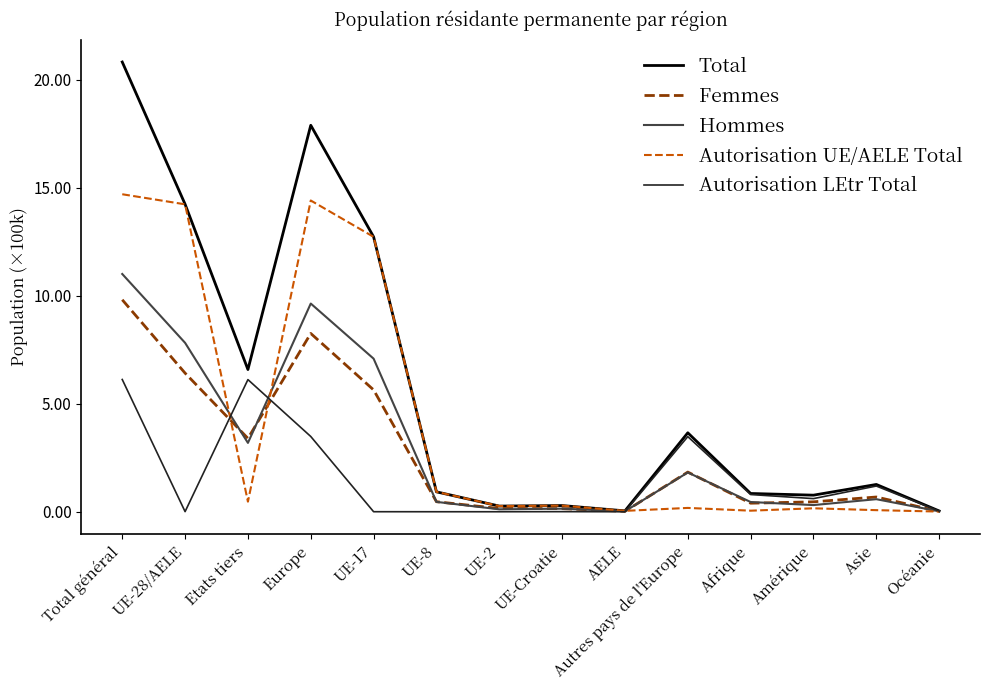

Which category has the highest value across all series?

Total général